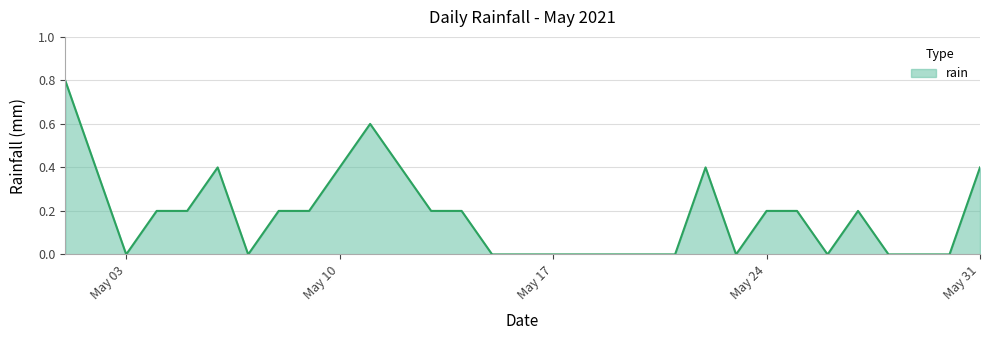

How many lines are shown in the chart?

1